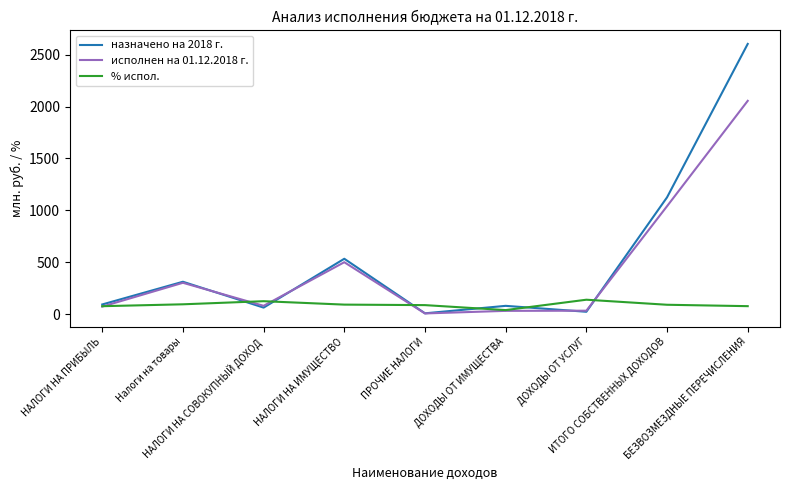

What is the minimum value shown in the chart?

8.9